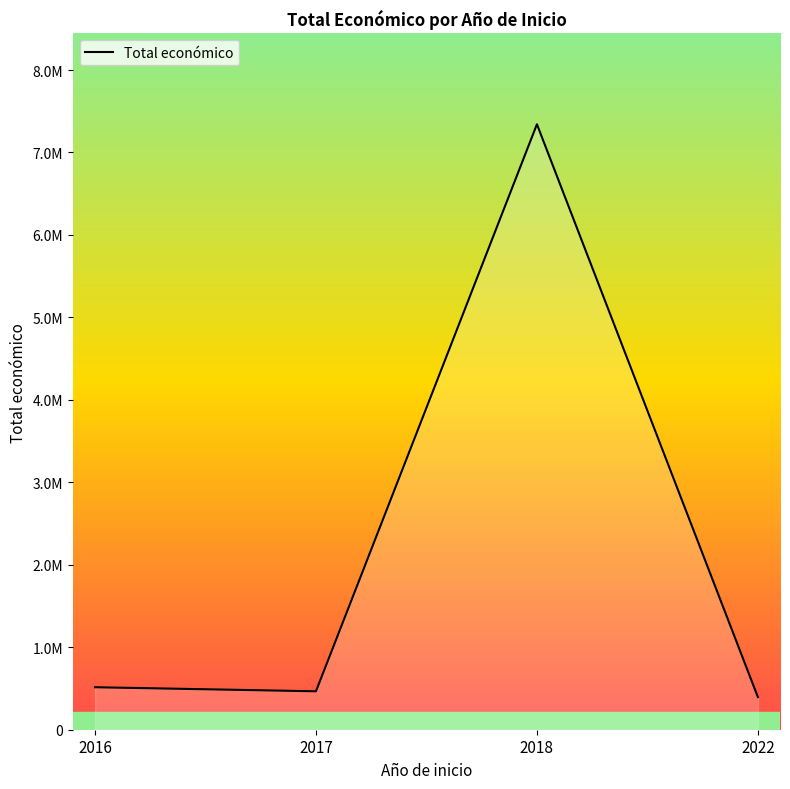

List the labels in order of value, smallest first.

2022, 2017, 2016, 2018